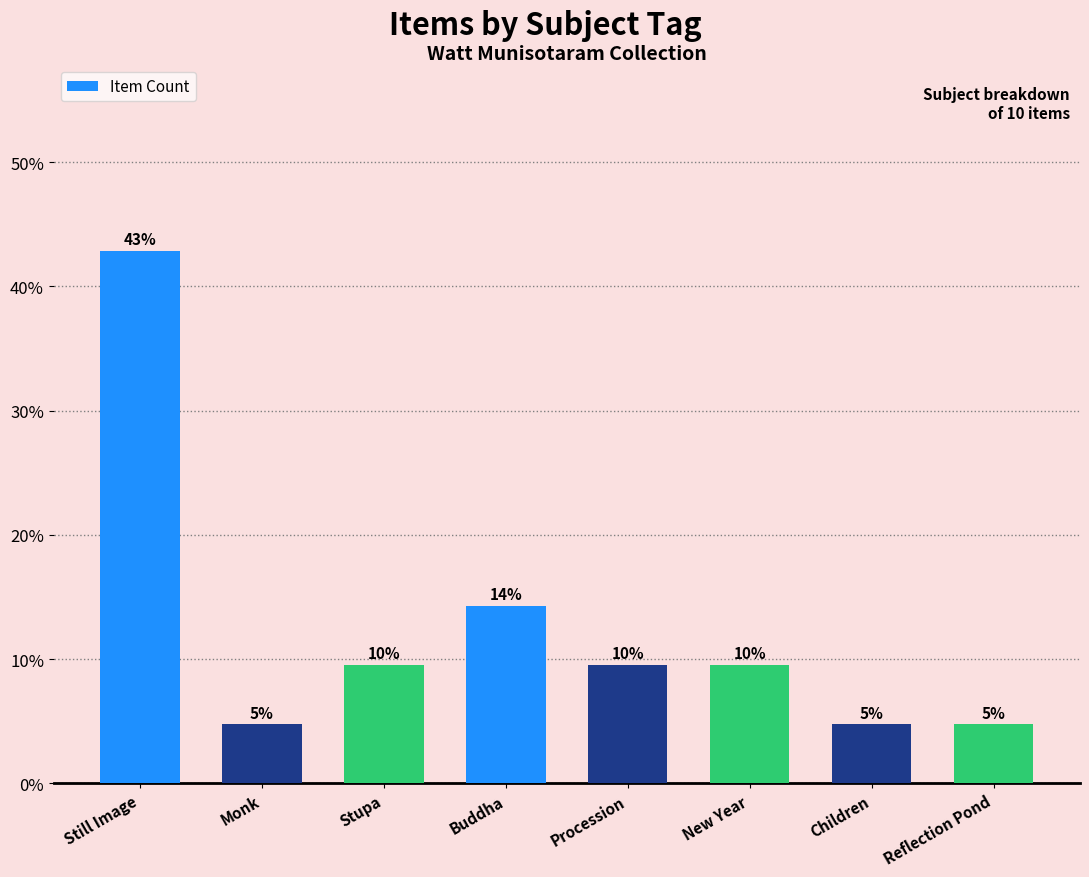

Approximately how many times larger is the value at Children compared to Procession?

0.5